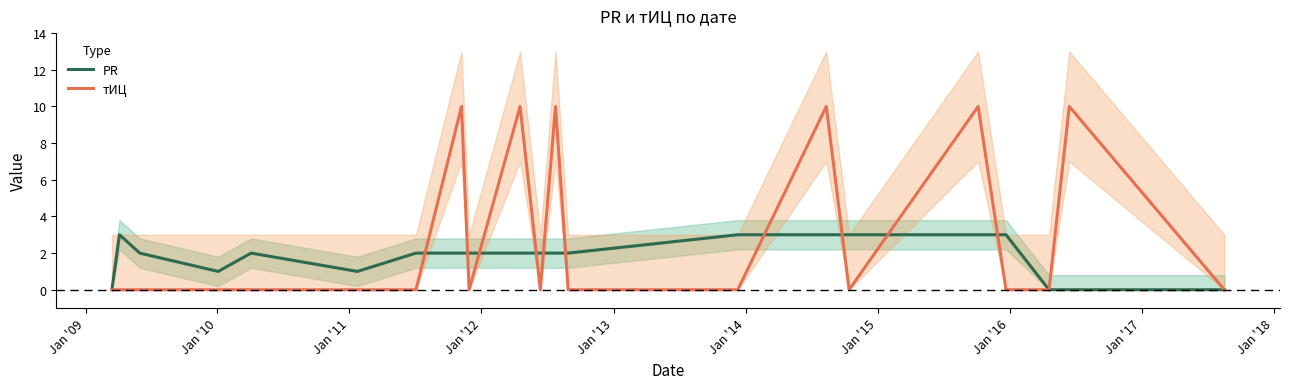

What is the maximum value for тИЦ?

10